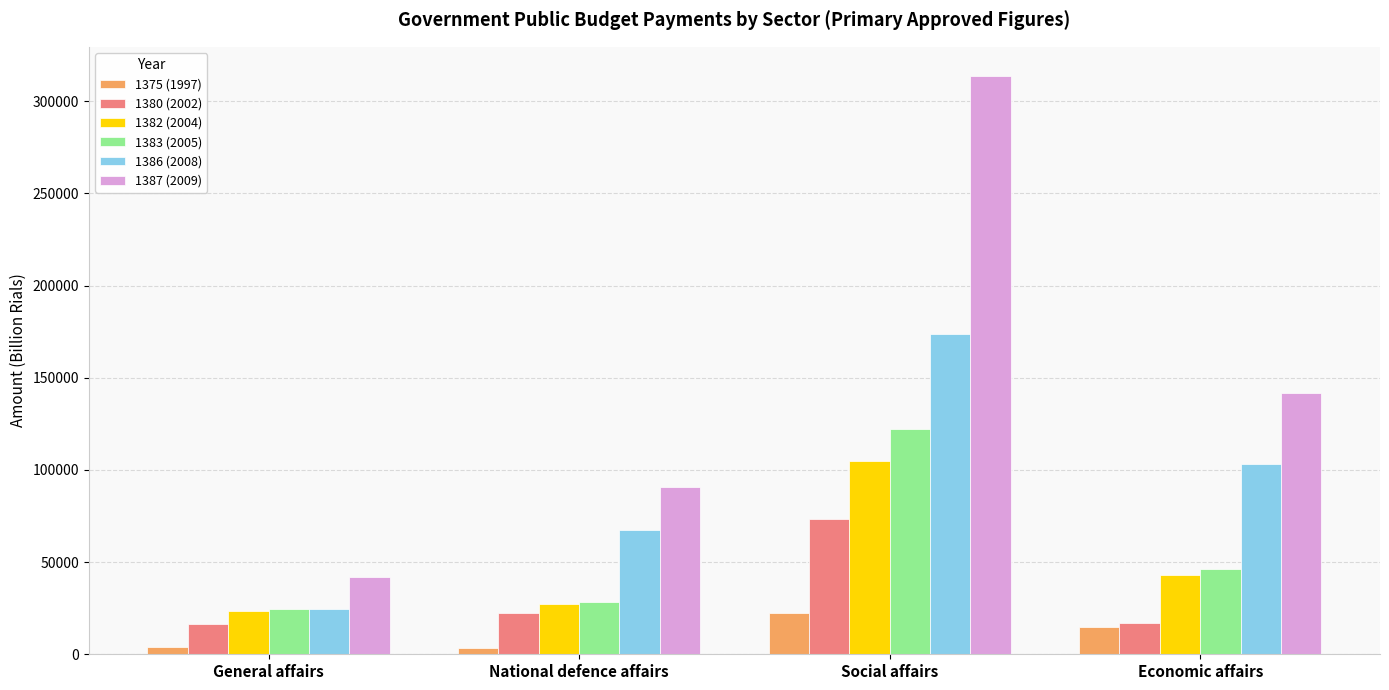

Which category has the highest value in the 1386 (2008) series?

Social affairs